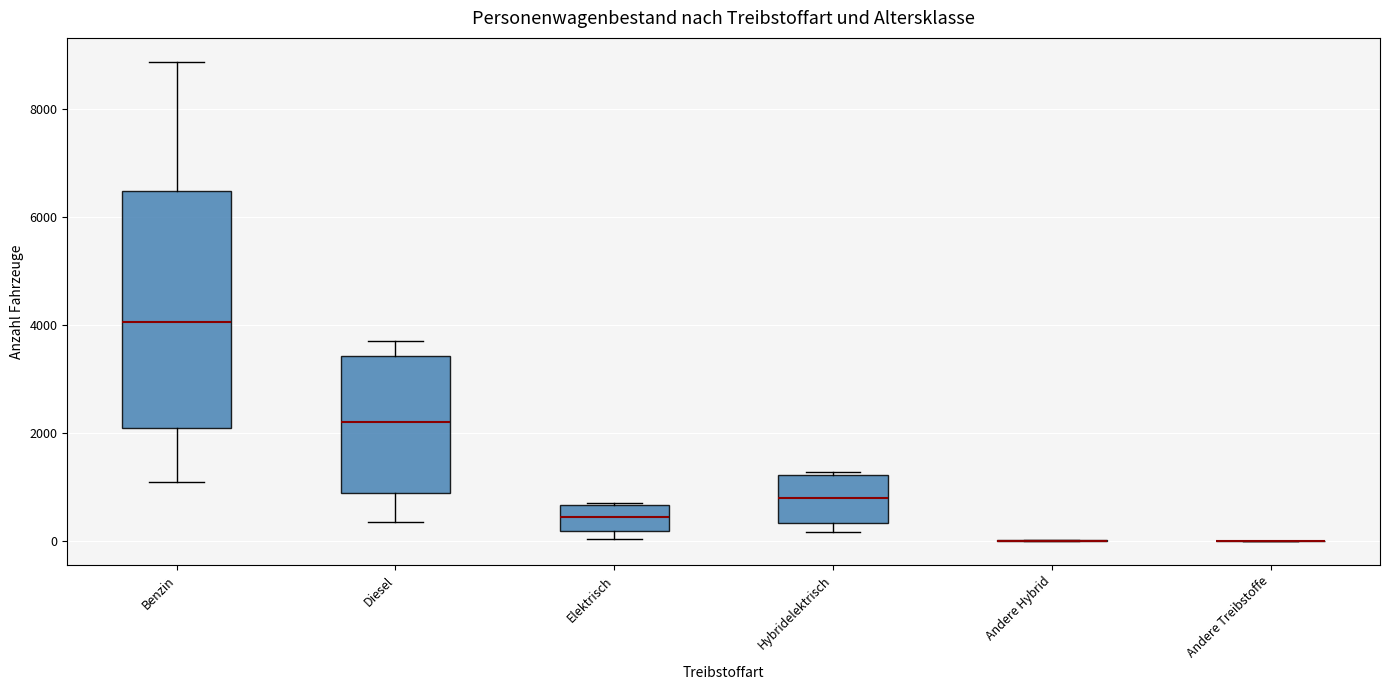

Reading left to right, transcribe this box plot: for each box, give where its median line is, the range the box spans, and where its two whiskers end, as read against the y-axis. The values are not printed on the chart, so give them approximately, as read against the axis.

Benzin: median 4000, box 2000 to 6400, whiskers 1000 to 8800
Diesel: median 2200, box 1000 to 3400, whiskers 400 to 3800
Elektrisch: median 400, box 200 to 600, whiskers 0 to 800
Hybridelektrisch: median 800, box 400 to 1200, whiskers 200 to 1200 (just above the box's upper edge)
Andere Hybrid: box collapsed to a line at 0, whiskers 0 to 0
Andere Treibstoffe: box collapsed to a line at 0, whiskers 0 to 0